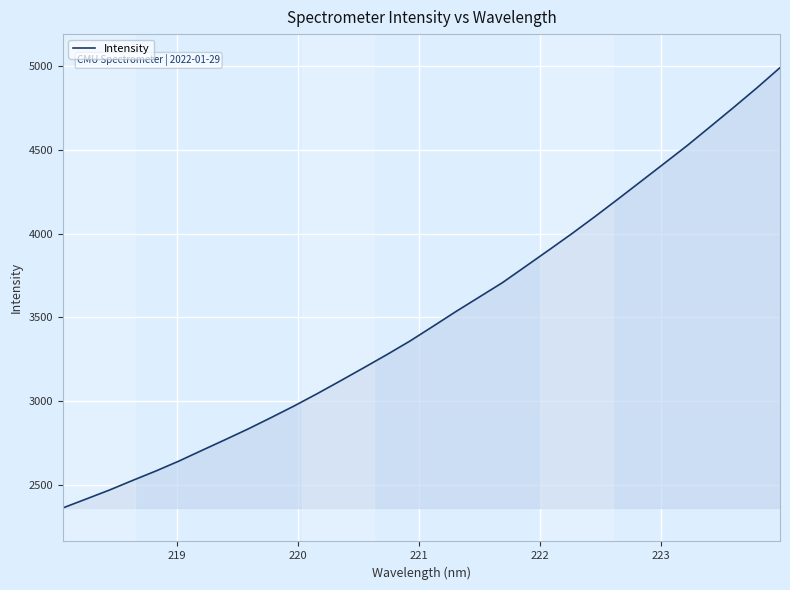

How many lines are shown in the chart?

1